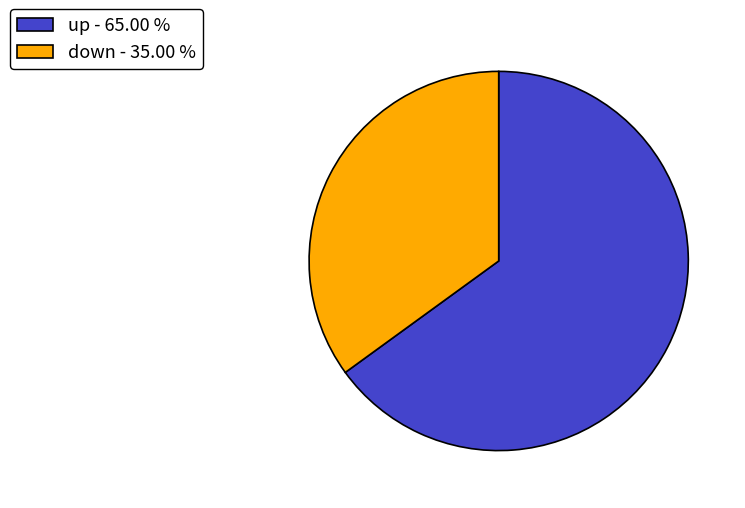

Which category has the biggest portion of the pie?

up